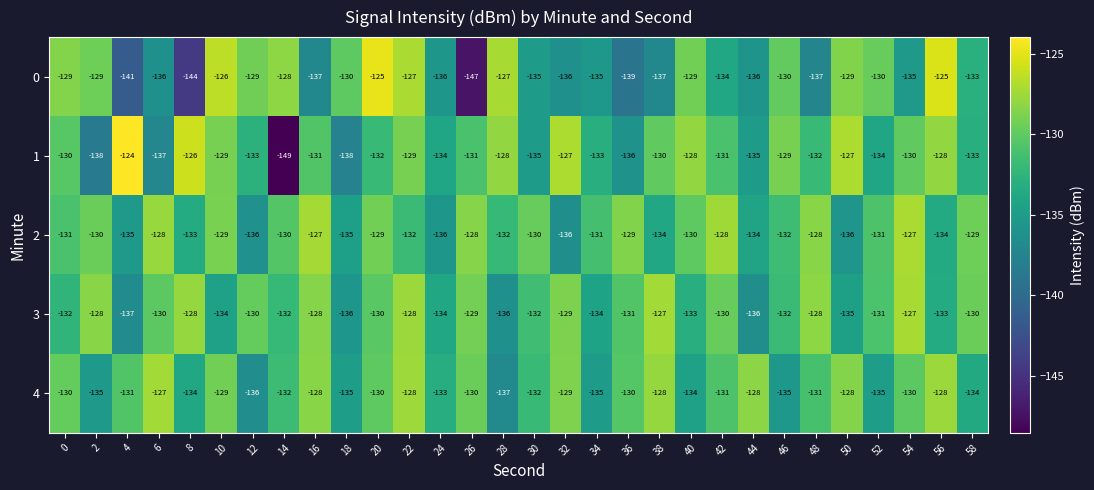

What is the difference between the maximum and minimum values in the 2 series?

9